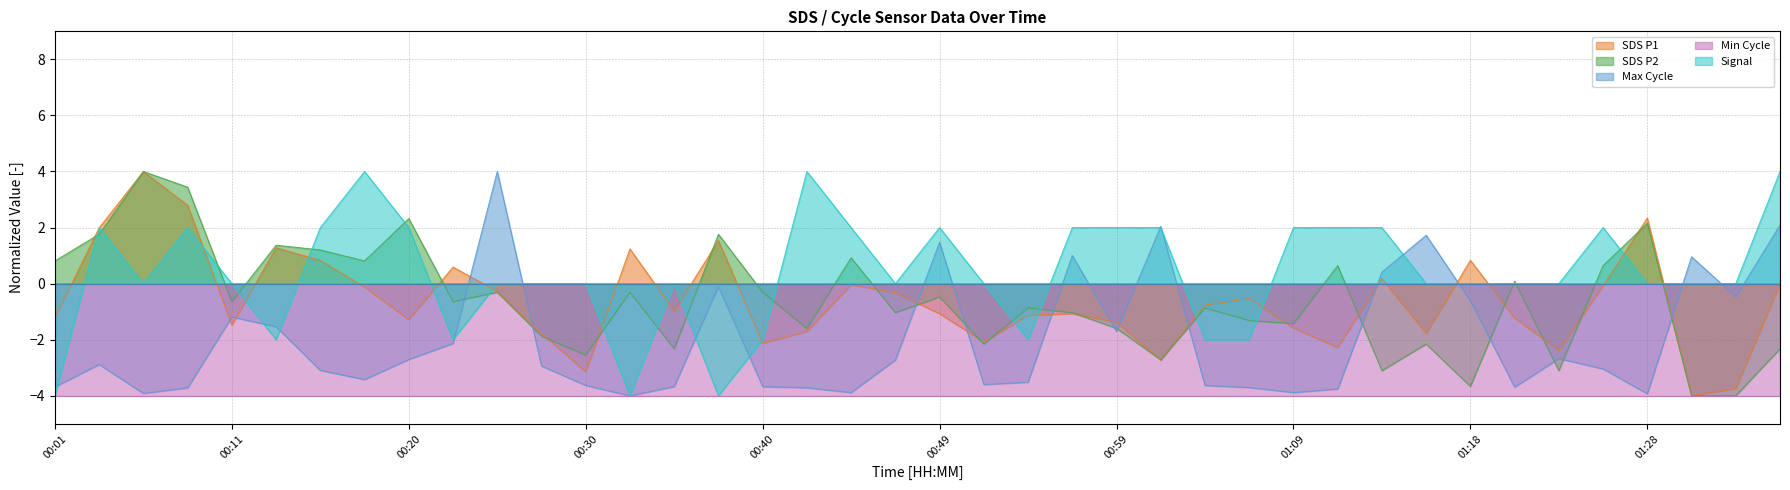

Between which two adjacent categories do SDS_P1 and Signal first intersect?

00:01 and 00:03